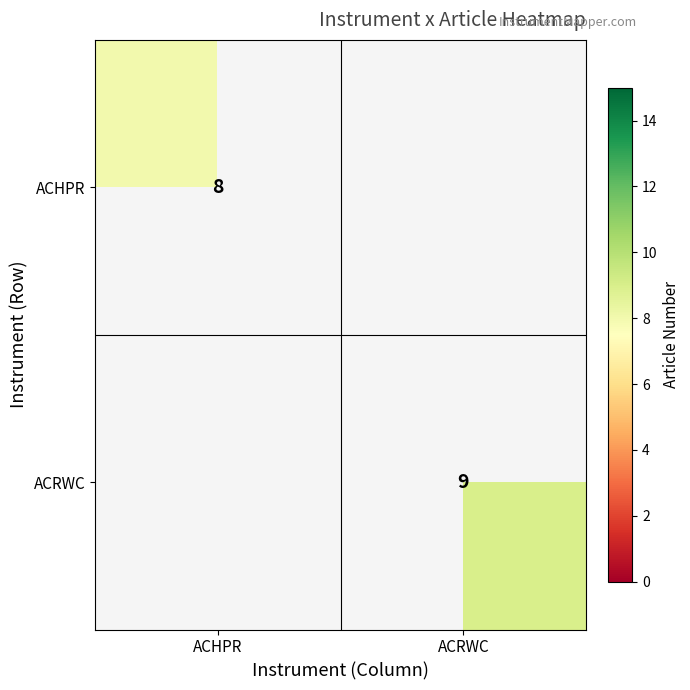

The value of ACHPR at ACHPR is 3. True or false?

False